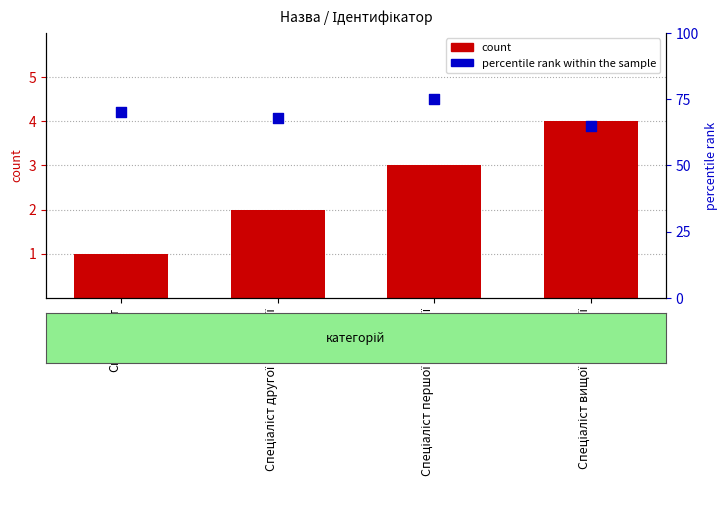

Which series has the widest spread of Y values?

percentile rank within the sample